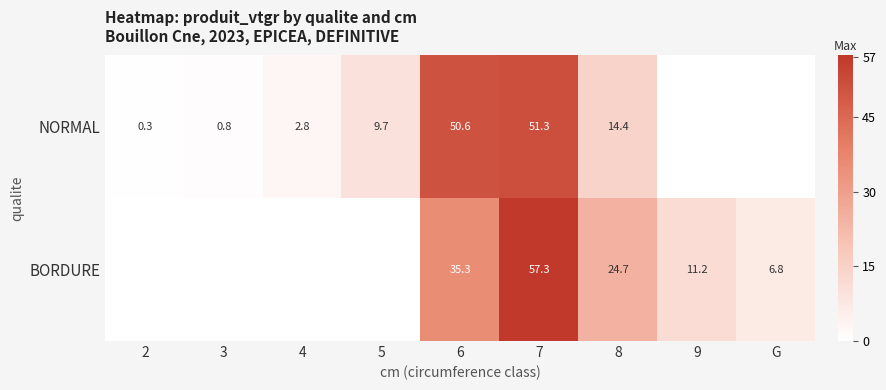

What is the spread (max minus min) of values at 6?

15.3